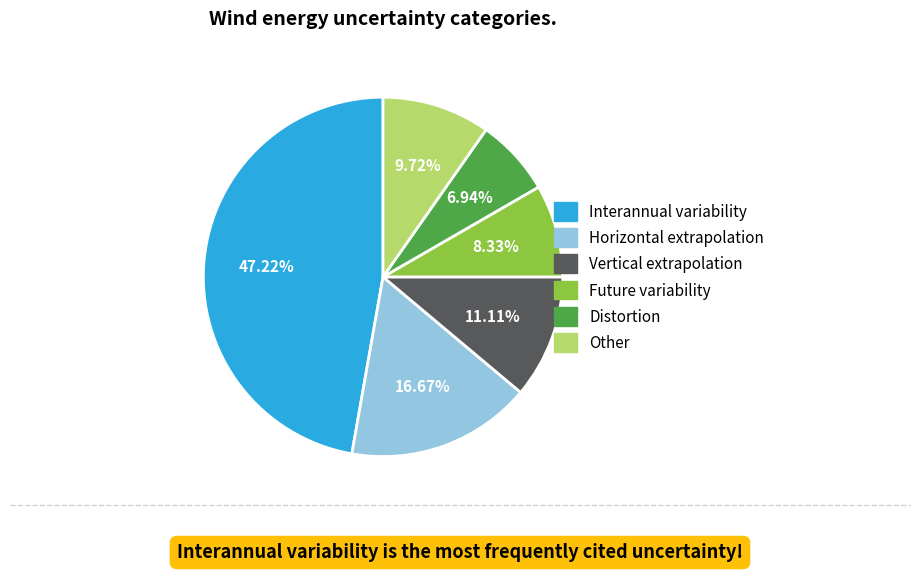

Between Interannual variability and Horizontal extrapolation, which is larger?

Interannual variability